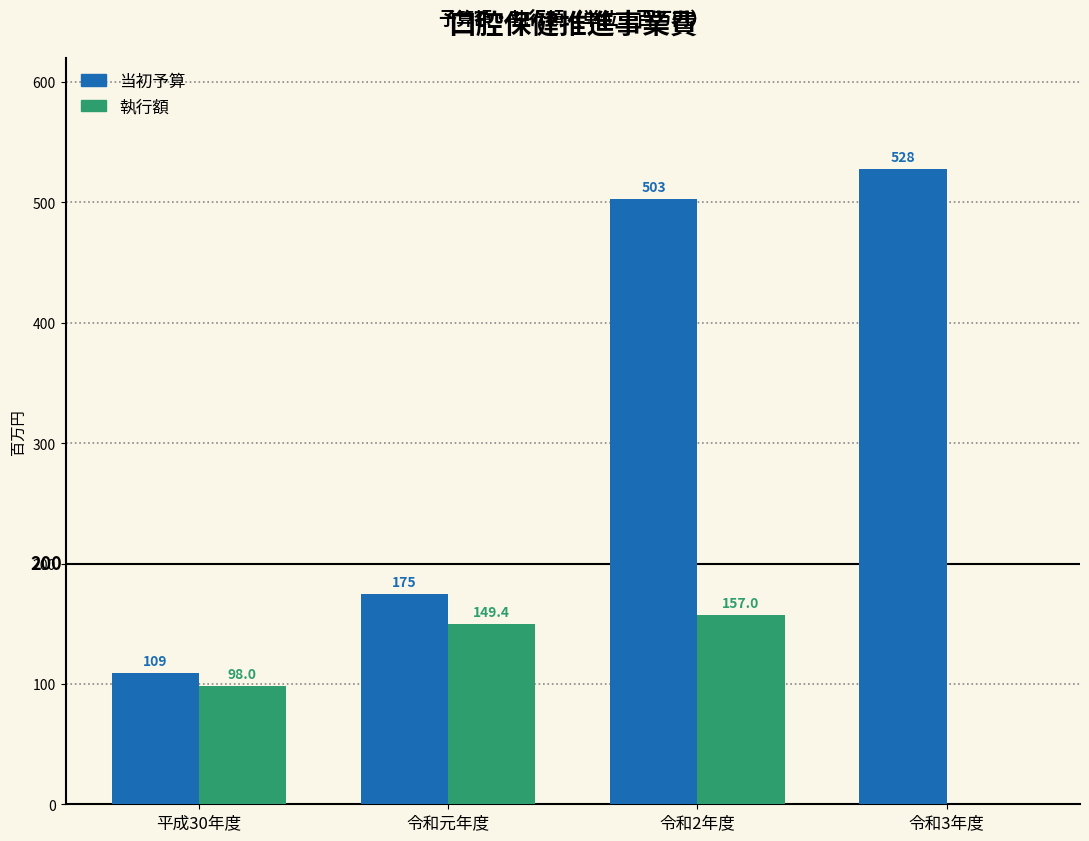

Reading left to right, list all the values displayed in this chart.

当初予算: 平成30年度=109.0	令和元年度=175.0	令和2年度=503.0	令和3年度=528.0
執行額: 平成30年度=98.0	令和元年度=149.4	令和2年度=157.0	令和3年度=0.0